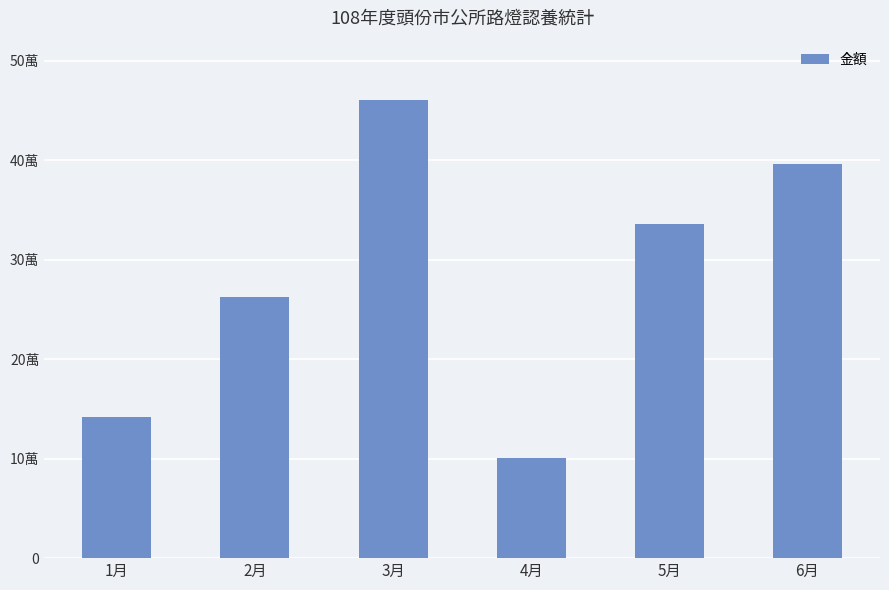

What is the difference between the values at 4月 and 2月?

161500